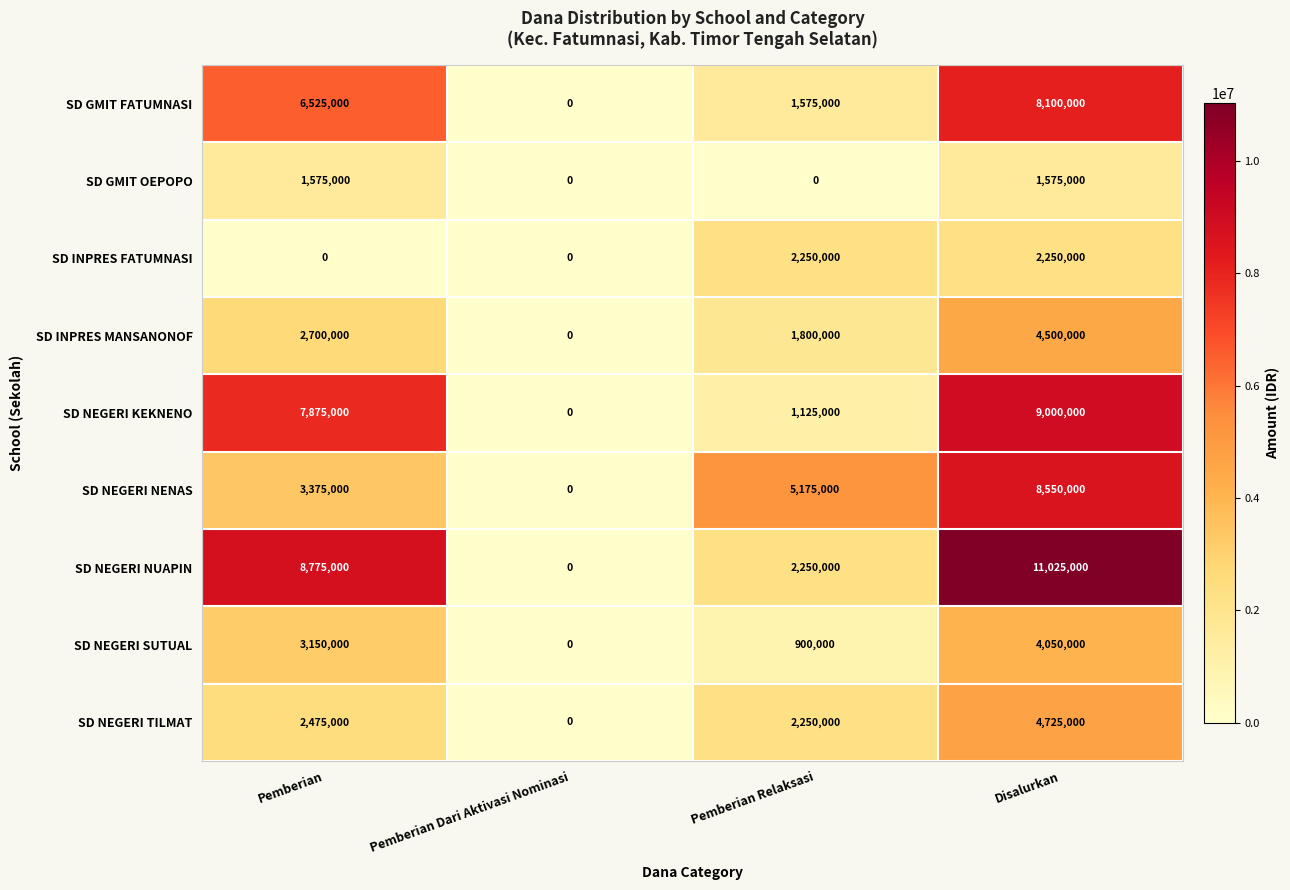

Rank the series by their maximum value, from highest to lowest.

SD NEGERI NUAPIN, SD NEGERI KEKNENO, SD NEGERI NENAS, SD GMIT FATUMNASI, SD NEGERI TILMAT, SD INPRES MANSANONOF, SD NEGERI SUTUAL, SD INPRES FATUMNASI, SD GMIT OEPOPO